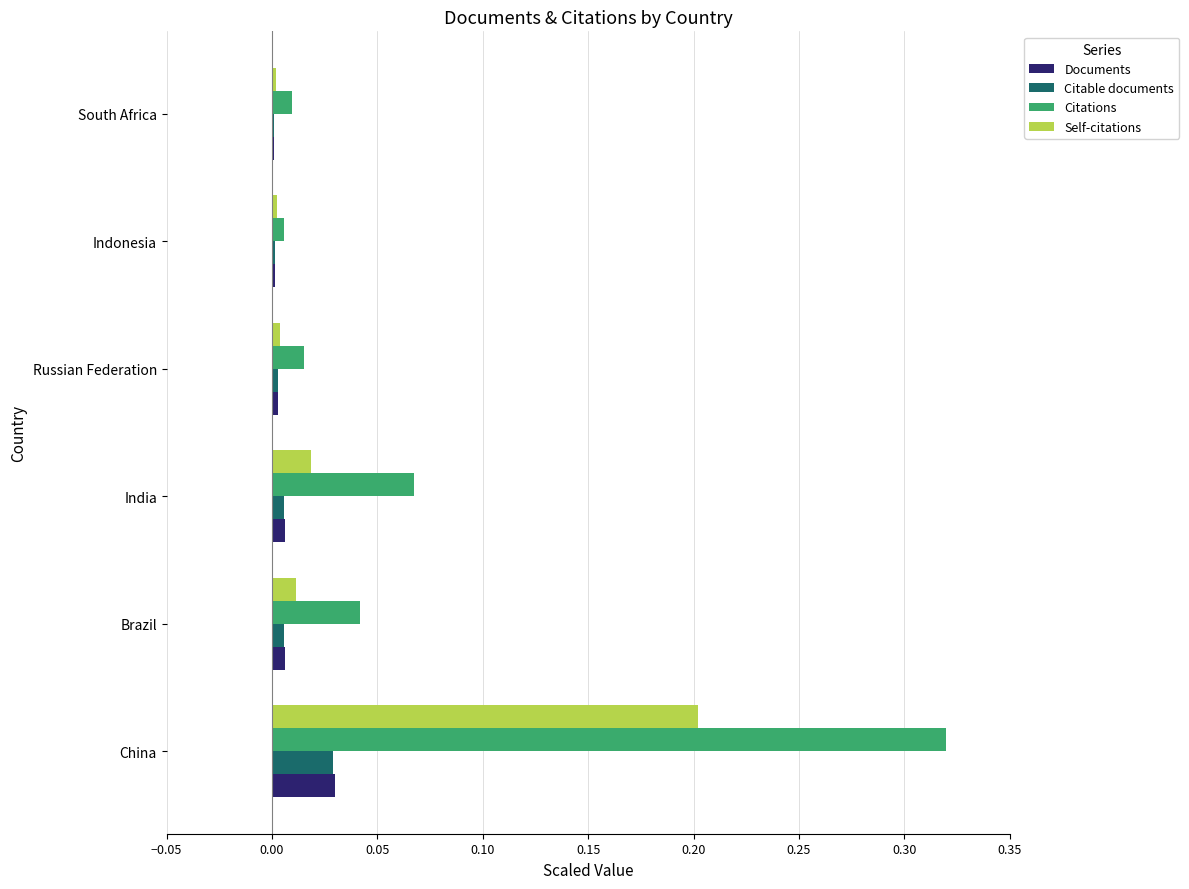

The Self-citations series shows 0.2 at China. True or false?

True